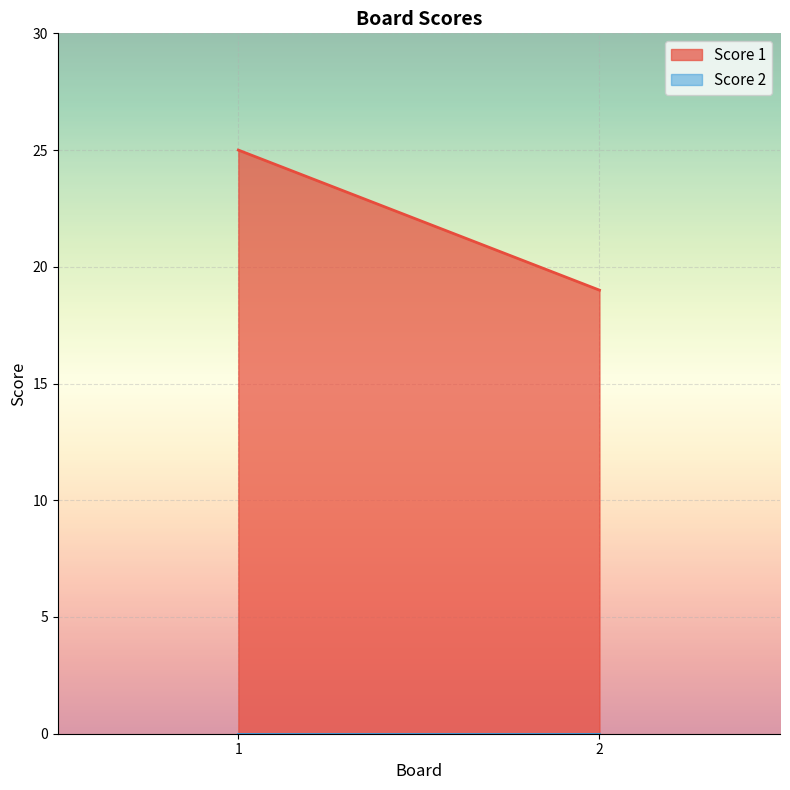

What is the total value across all series at 2?

19